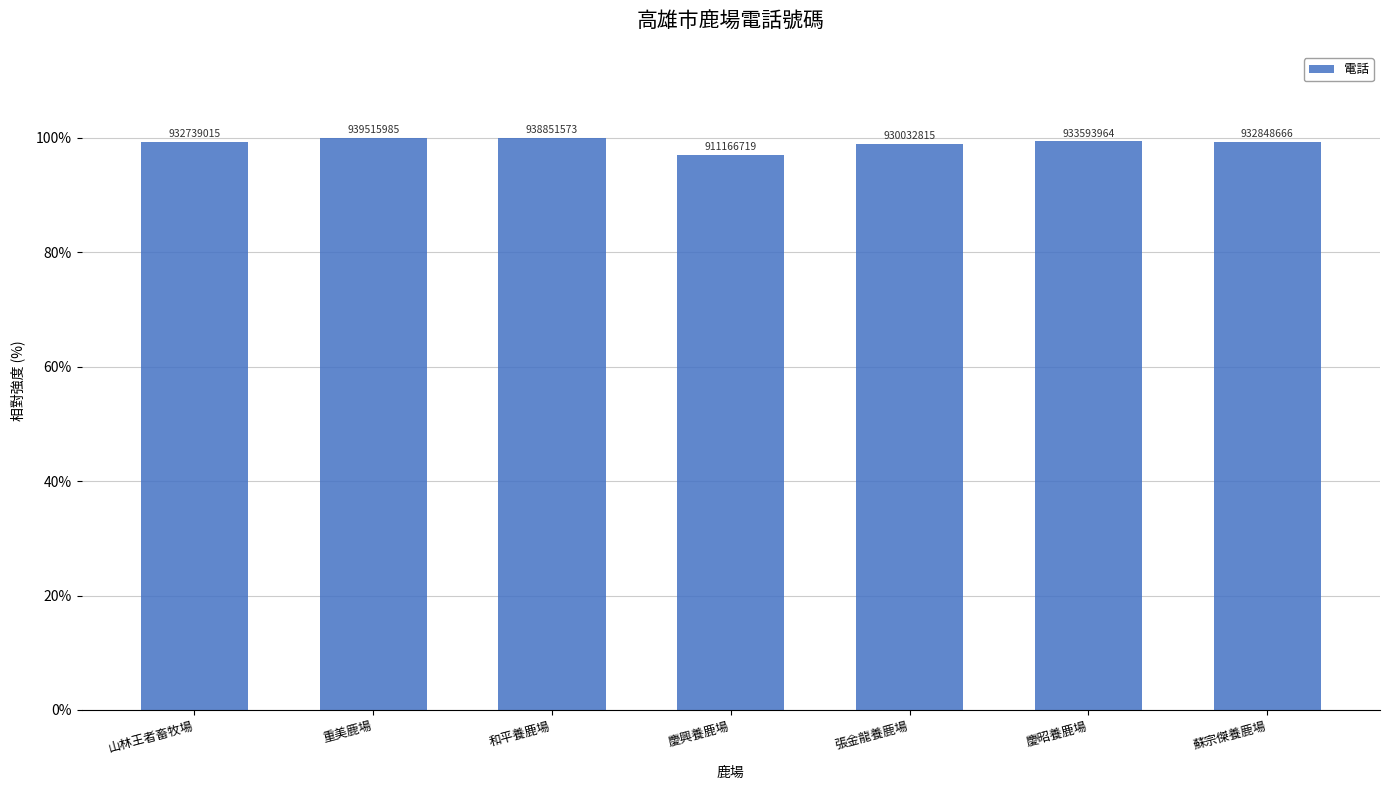

Are the bars horizontal?

No